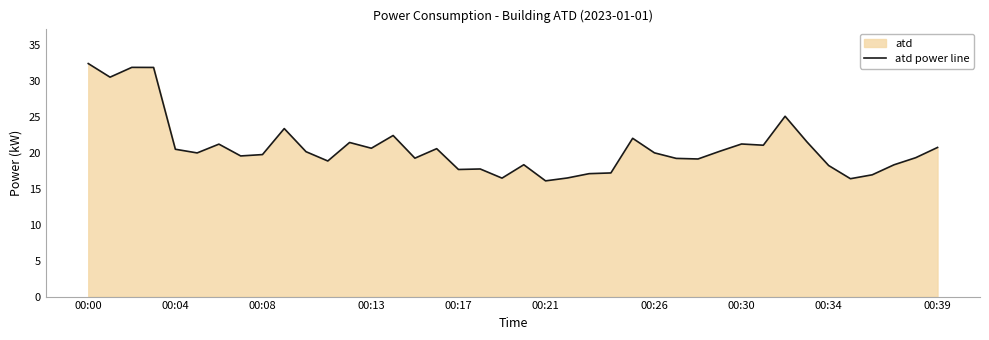

How many values are below 19?

13